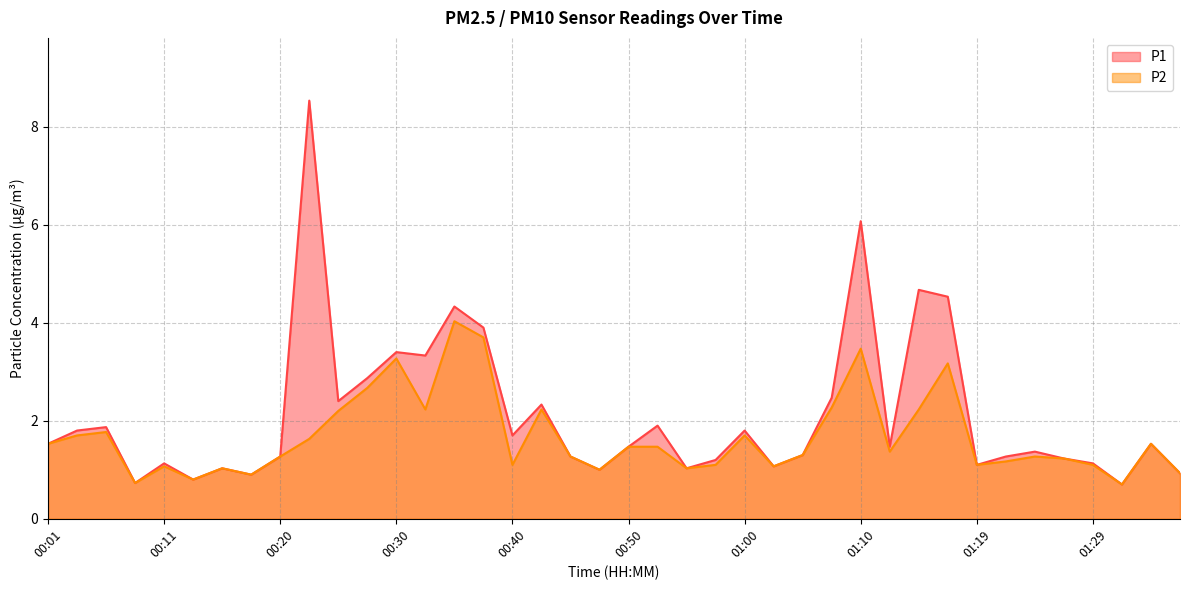

How many lines are shown in the chart?

2